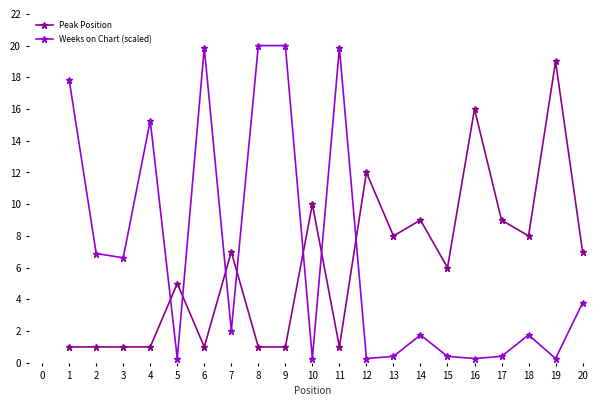

What value does the Weeks on Chart (scaled) series have at 11?

19.9